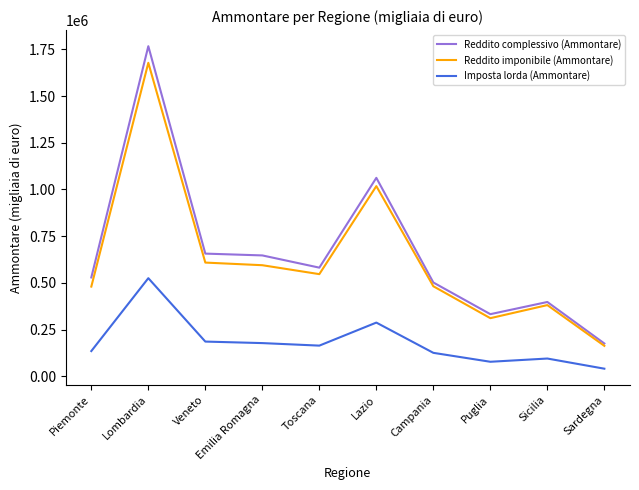

How many lines are shown in the chart?

3